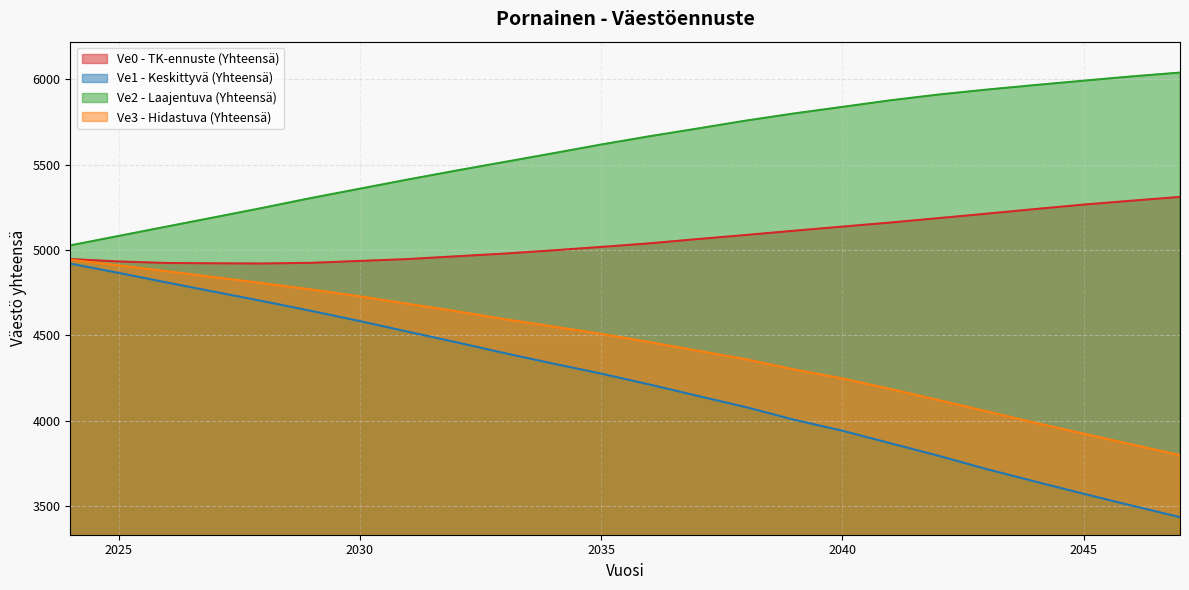

At 2032, list the series in order from smallest to largest.

Ve1 - Keskittyvä (Yhteensä), Ve3 - Hidastuva (Yhteensä), Ve0 - TK-ennuste (Yhteensä), Ve2 - Laajentuva (Yhteensä)